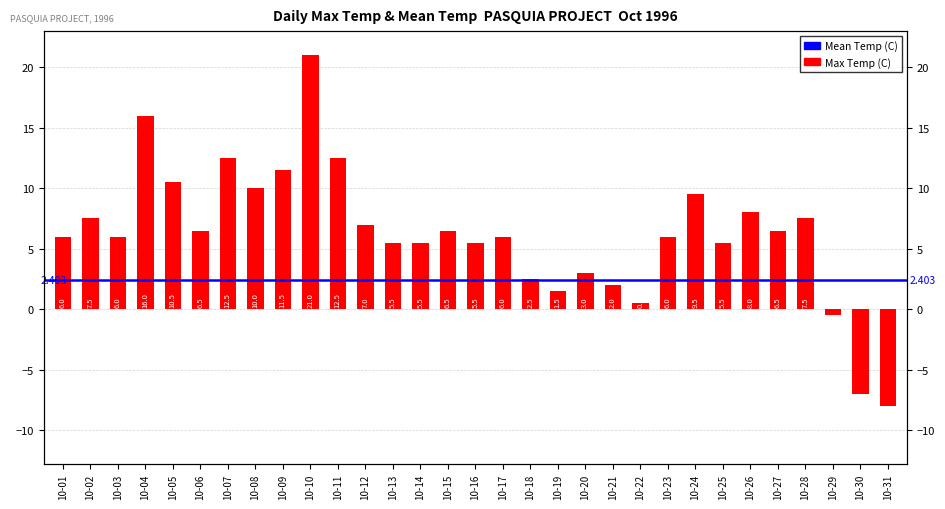

What is the value of the 26th bar from the left?

8.0